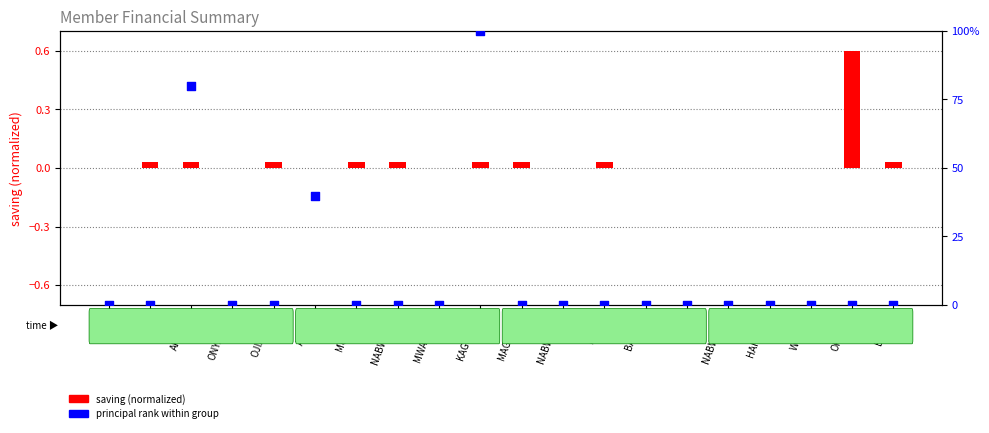

At which category is the sum across all series the highest?

KAGULIRE